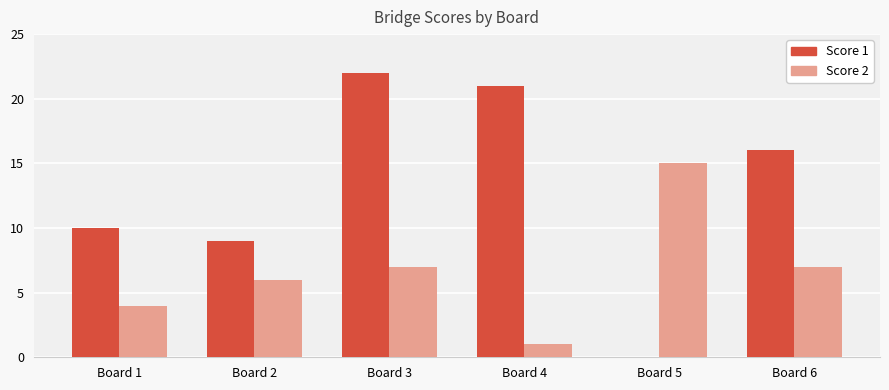

Count the number of categories in the chart.

6